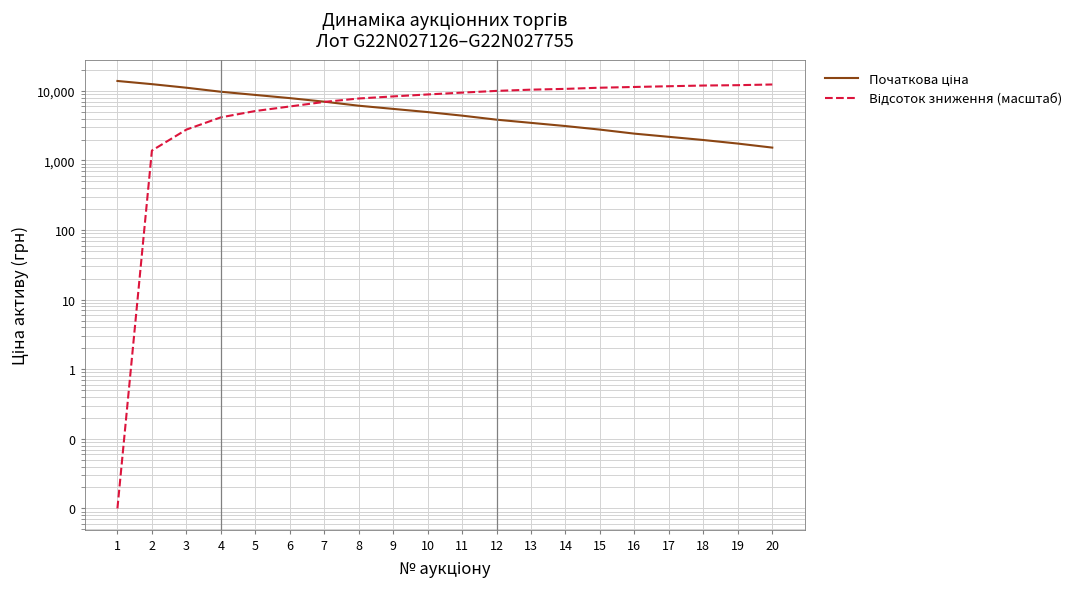

Between 10 and 8, which is larger?

8